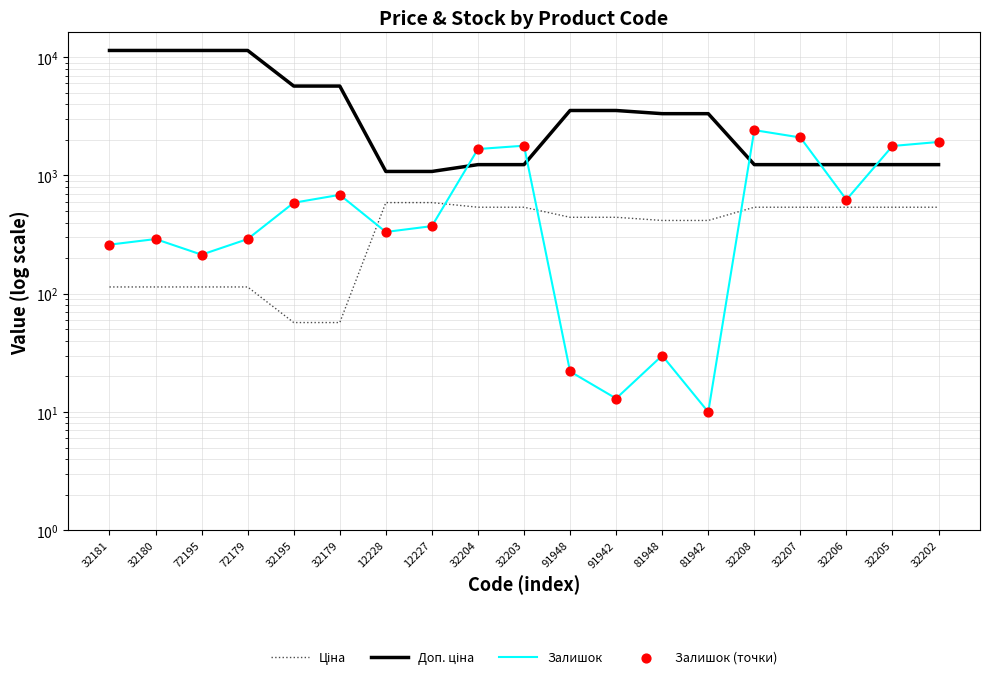

Which series contains the lowest Y value?

Залишок